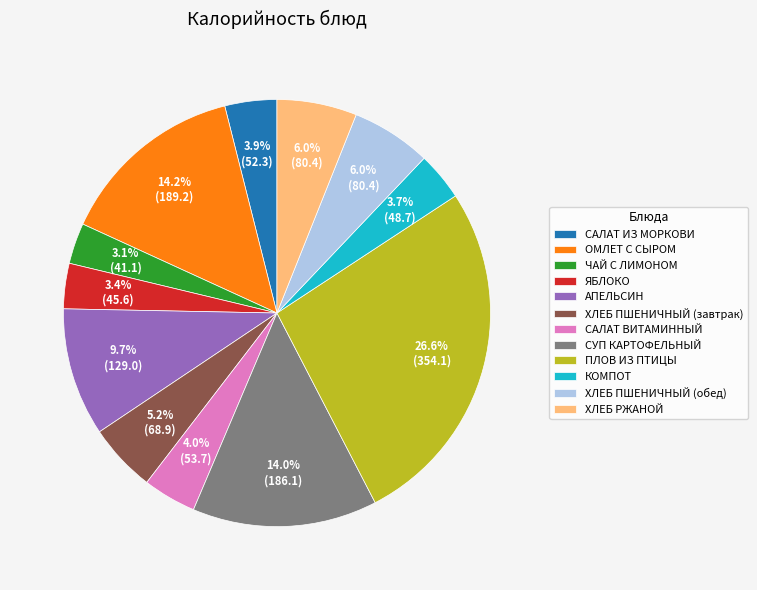

True or false: ОМЛЕТ С СЫРОМ accounts for 4% of the total.

False